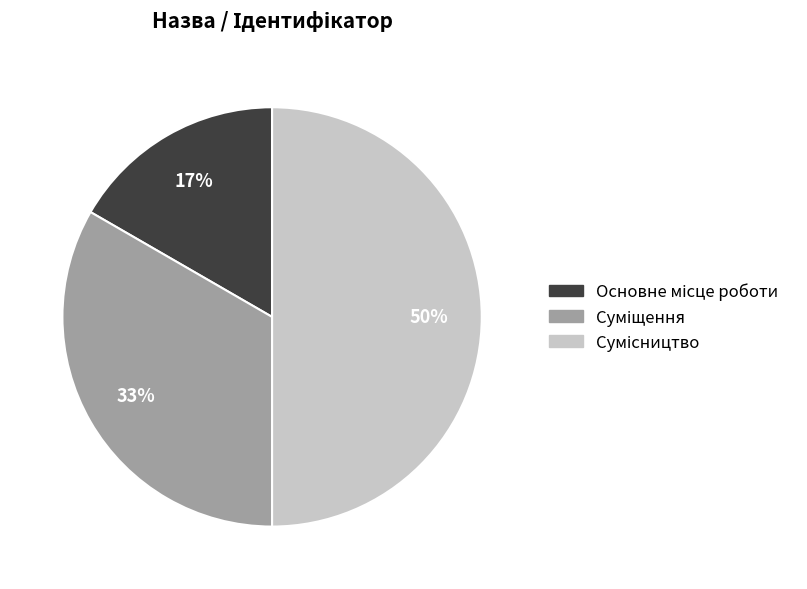

To the nearest percent, what is the average slice percentage?

33%